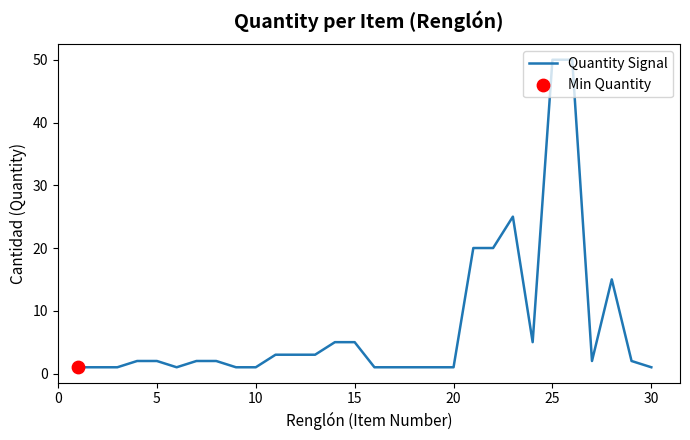

What is the maximum value shown in the chart?

50